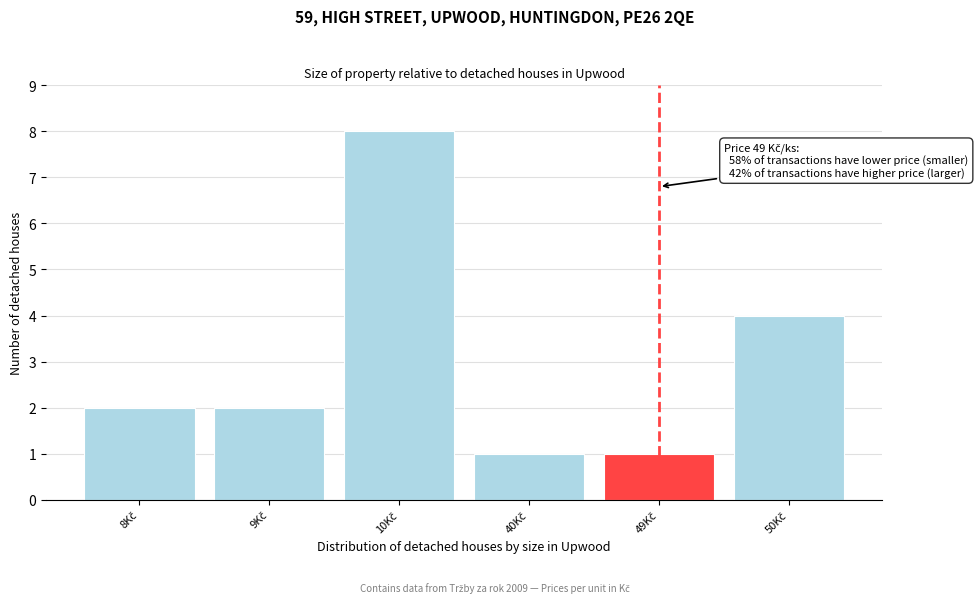

Reading left to right, extract all data points from this chart.

2	2	8	1	1	4